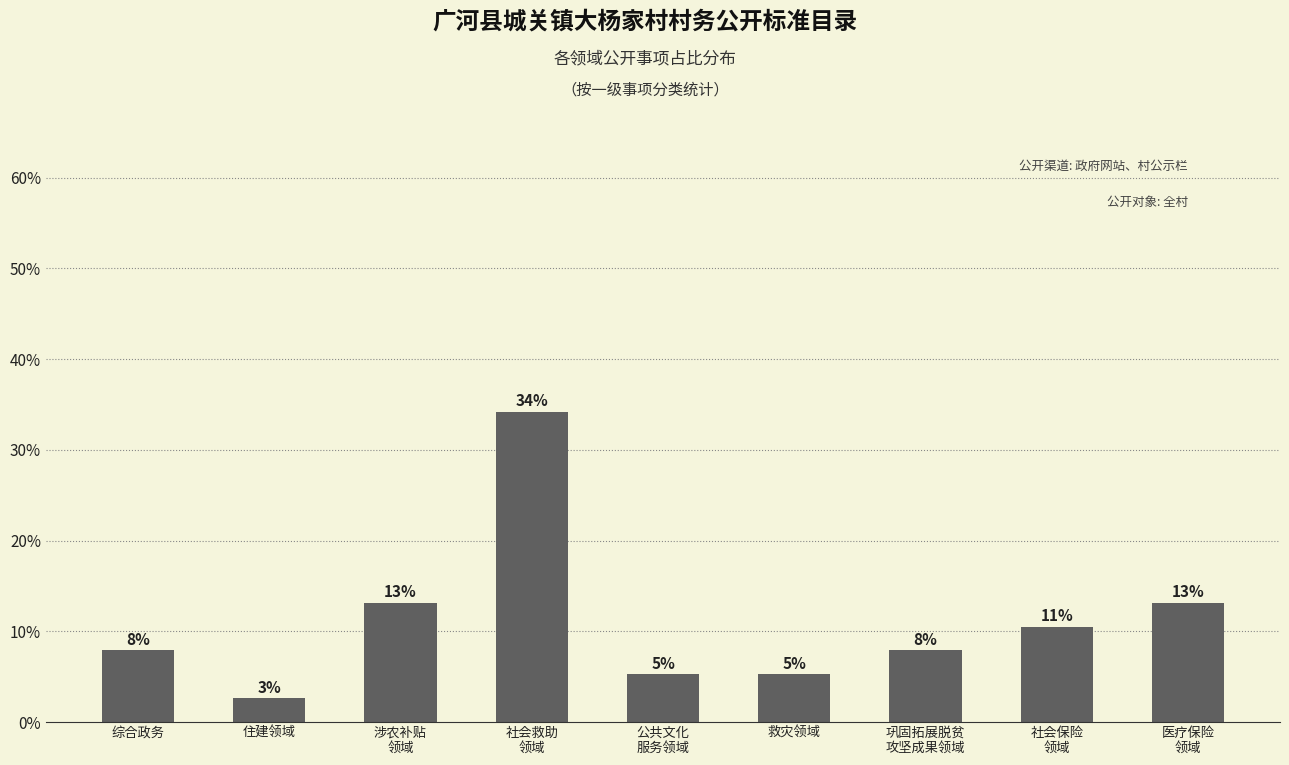

Reading right to left, list all the values displayed in this chart.

13.2	10.5	7.9	5.3	5.3	34.2	13.2	2.6	7.9